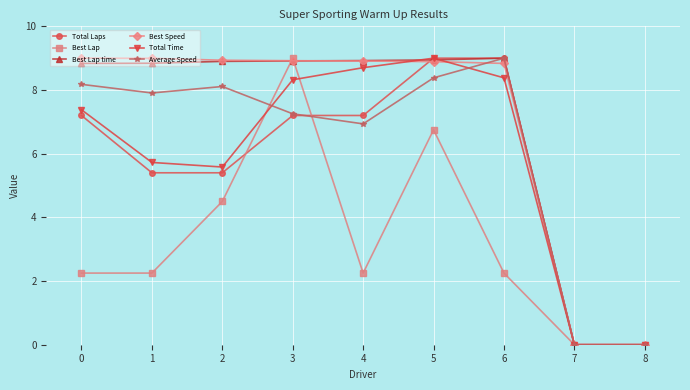

At which category is the sum across all series the highest?

5